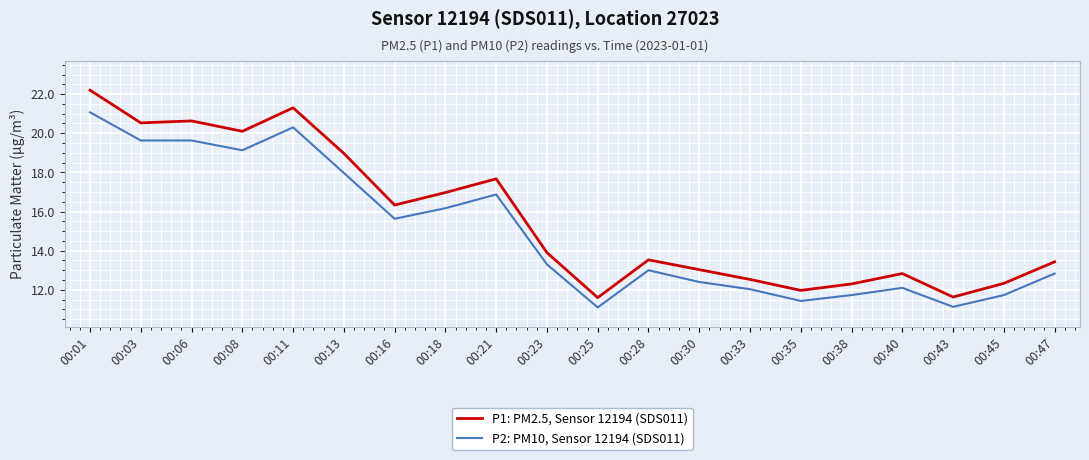

At which category is the sum across all series the highest?

00:01